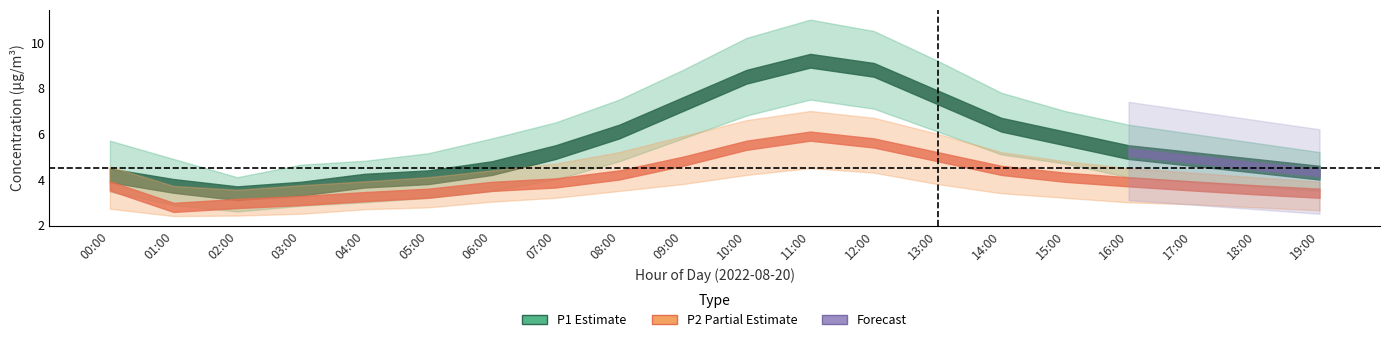

Between 01:00 and 13:00, which series saw the biggest shift?

P1_upper